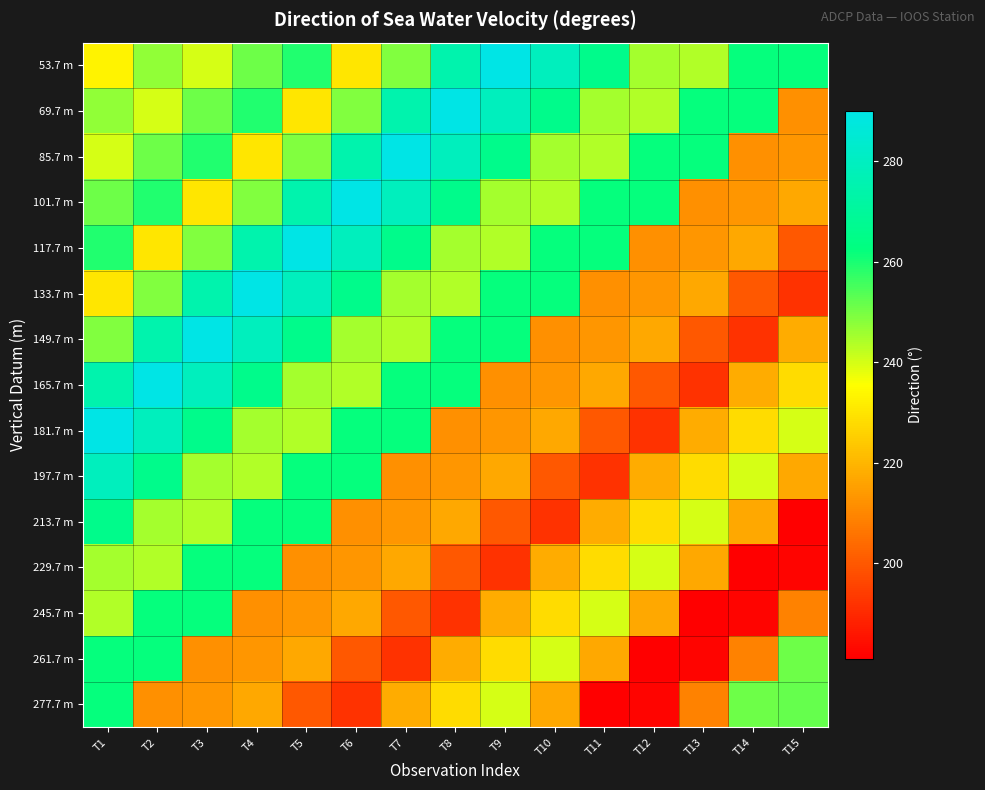

Reading left to right, list all the values displayed in this chart.

53.7 m: T1=233	T2=247	T3=240	T4=251	T5=259	T6=230	T7=249	T8=275	T9=290	T10=279	T11=266	T12=245	T13=244	T14=262	T15=262
69.7 m: T1=247	T2=240	T3=251	T4=259	T5=230	T6=249	T7=275	T8=290	T9=279	T10=266	T11=245	T12=244	T13=262	T14=262	T15=212
85.7 m: T1=240	T2=251	T3=259	T4=230	T5=249	T6=275	T7=290	T8=279	T9=266	T10=245	T11=244	T12=262	T13=262	T14=212	T15=213
101.7 m: T1=251	T2=259	T3=230	T4=249	T5=275	T6=290	T7=279	T8=266	T9=245	T10=244	T11=262	T12=262	T13=212	T14=213	T15=217
117.7 m: T1=259	T2=230	T3=249	T4=275	T5=290	T6=279	T7=266	T8=245	T9=244	T10=262	T11=262	T12=212	T13=213	T14=217	T15=200
133.7 m: T1=230	T2=249	T3=275	T4=290	T5=279	T6=266	T7=245	T8=244	T9=262	T10=262	T11=212	T12=213	T13=217	T14=200	T15=192
149.7 m: T1=249	T2=275	T3=290	T4=279	T5=266	T6=245	T7=244	T8=262	T9=262	T10=212	T11=213	T12=217	T13=200	T14=192	T15=218
165.7 m: T1=275	T2=290	T3=279	T4=266	T5=245	T6=244	T7=262	T8=262	T9=212	T10=213	T11=217	T12=200	T13=192	T14=218	T15=228
181.7 m: T1=290	T2=279	T3=266	T4=245	T5=244	T6=262	T7=262	T8=212	T9=213	T10=217	T11=200	T12=192	T13=218	T14=228	T15=240
197.7 m: T1=279	T2=266	T3=245	T4=244	T5=262	T6=262	T7=212	T8=213	T9=217	T10=200	T11=192	T12=218	T13=228	T14=240	T15=217
213.7 m: T1=266	T2=245	T3=244	T4=262	T5=262	T6=212	T7=213	T8=217	T9=200	T10=192	T11=218	T12=228	T13=240	T14=217	T15=181
229.7 m: T1=245	T2=244	T3=262	T4=262	T5=212	T6=213	T7=217	T8=200	T9=192	T10=218	T11=228	T12=240	T13=217	T14=181	T15=182
245.7 m: T1=244	T2=262	T3=262	T4=212	T5=213	T6=217	T7=200	T8=192	T9=218	T10=228	T11=240	T12=217	T13=181	T14=182	T15=209
261.7 m: T1=262	T2=262	T3=212	T4=213	T5=217	T6=200	T7=192	T8=218	T9=228	T10=240	T11=217	T12=181	T13=182	T14=209	T15=251
277.7 m: T1=262	T2=212	T3=213	T4=217	T5=200	T6=192	T7=218	T8=228	T9=240	T10=217	T11=181	T12=182	T13=209	T14=251	T15=252